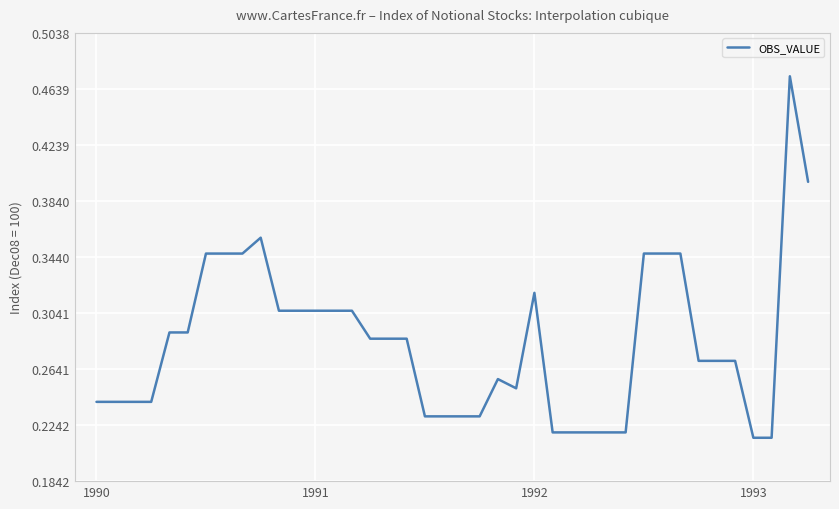

Reading left to right, list all the values displayed in this chart.

0.2	0.2	0.2	0.2	0.3	0.3	0.3	0.3	0.3	0.4	0.3	0.3	0.3	0.3	0.3	0.3	0.3	0.3	0.2	0.2	0.2	0.2	0.3	0.3	0.3	0.2	0.2	0.2	0.2	0.2	0.3	0.3	0.3	0.3	0.3	0.3	0.2	0.2	0.5	0.4